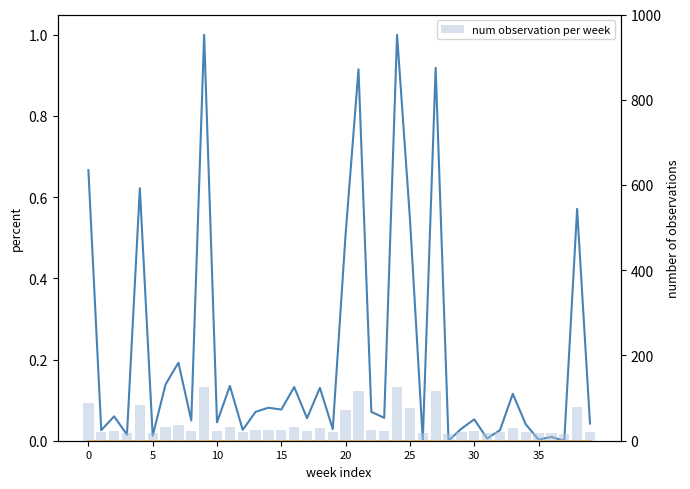

Reading left to right, list all the values displayed in this chart.

normalized no: 0.7	0.0	0.1	0.0	0.6	0.0	0.1	0.2	0.0	1.0	0.0	0.1	0.0	0.1	0.1	0.1	0.1	0.1	0.1	0.0	0.5	0.9	0.1	0.1	1.0	0.5	0.0	0.9	0.0	0.0	0.1	0.0	0.0	0.1	0.0	0.0	0.0	0.0	0.6	0.0
highlight: 0.0	0.0	0.0	0.0	0.0	0.0	0.0	0.0	0.0	0.0	0.0	0.0	0.0	0.0	0.0	0.0	0.0	0.0	0.0	0.0	0.0	0.0	0.0	0.0	0.0	0.0	0.0	0.0	0.0	0.0	0.0	0.0	0.0	0.0	0.0	0.0	0.0	0.0	0.0	0.0
num observation per week: 88.9	19.6	23.3	18.4	84.1	18.1	31.8	37.6	22.2	125.0	21.7	31.4	19.7	24.5	25.6	25.1	31.1	22.8	30.9	19.9	71.9	115.8	24.5	22.9	125.0	76.0	17.0	116.2	16.8	20.0	22.5	17.4	19.6	29.3	21.2	17.1	17.8	16.8	78.6	21.4